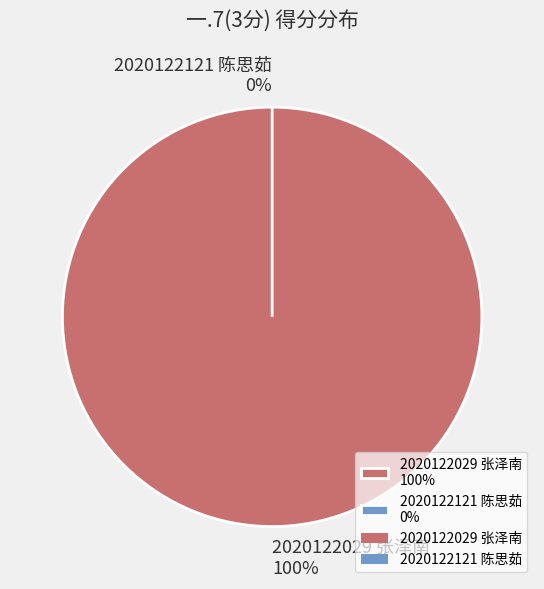

Combined, do 2020122121 陈思茹 and 2020122029 张泽南 account for over 50%?

Yes